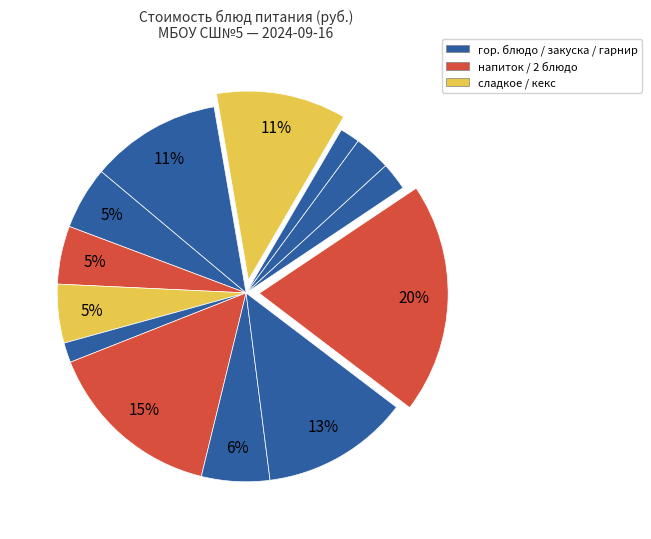

To the nearest percent, what is the difference between the largest and smallest slice percentages?

18%